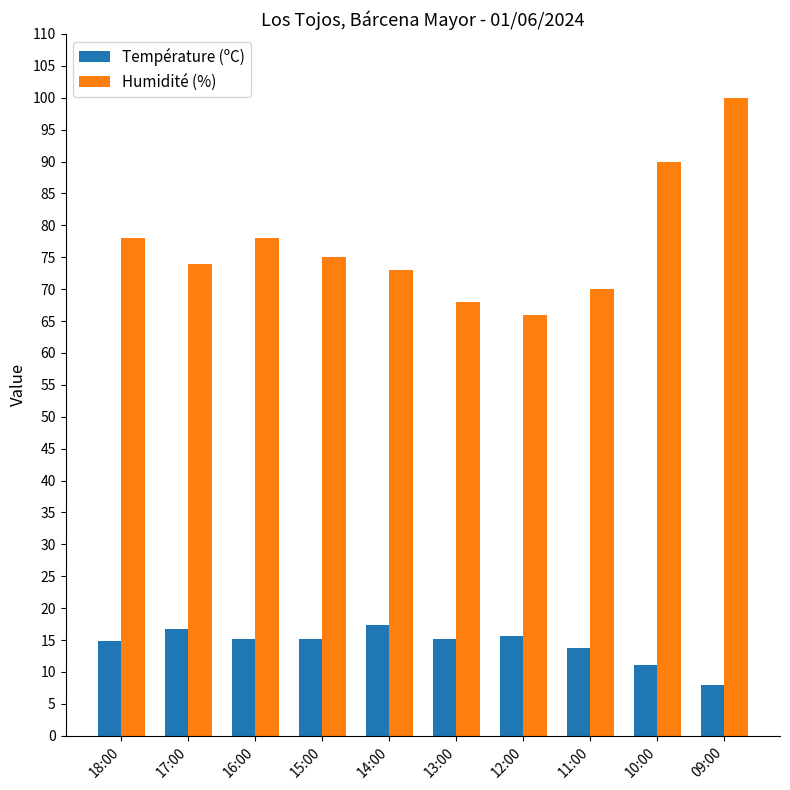

Are the bars horizontal?

No